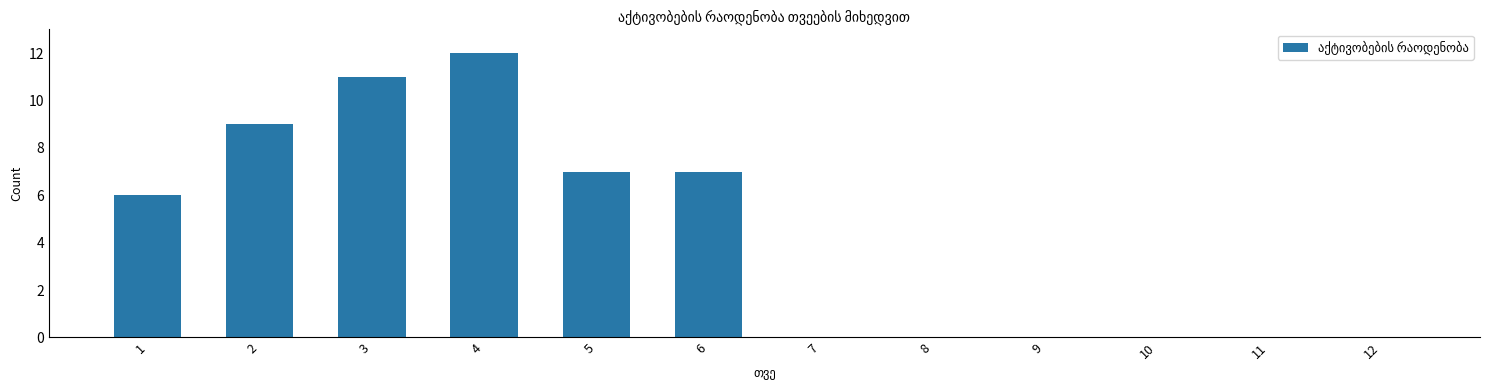

True or false: the data shows 0 at 9.

True